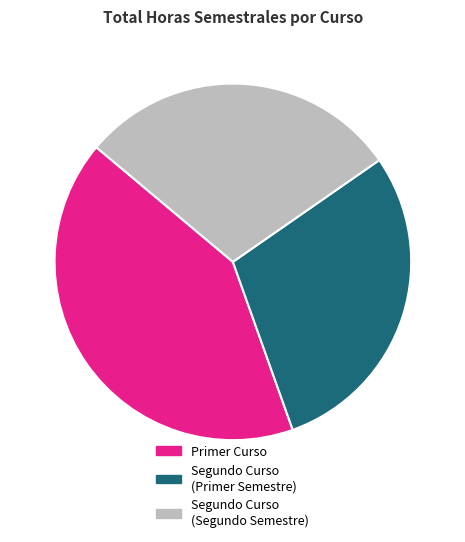

Is the sum of Segundo Curso (Segundo Semestre) and Segundo Curso (Primer Semestre) greater than half?

Yes